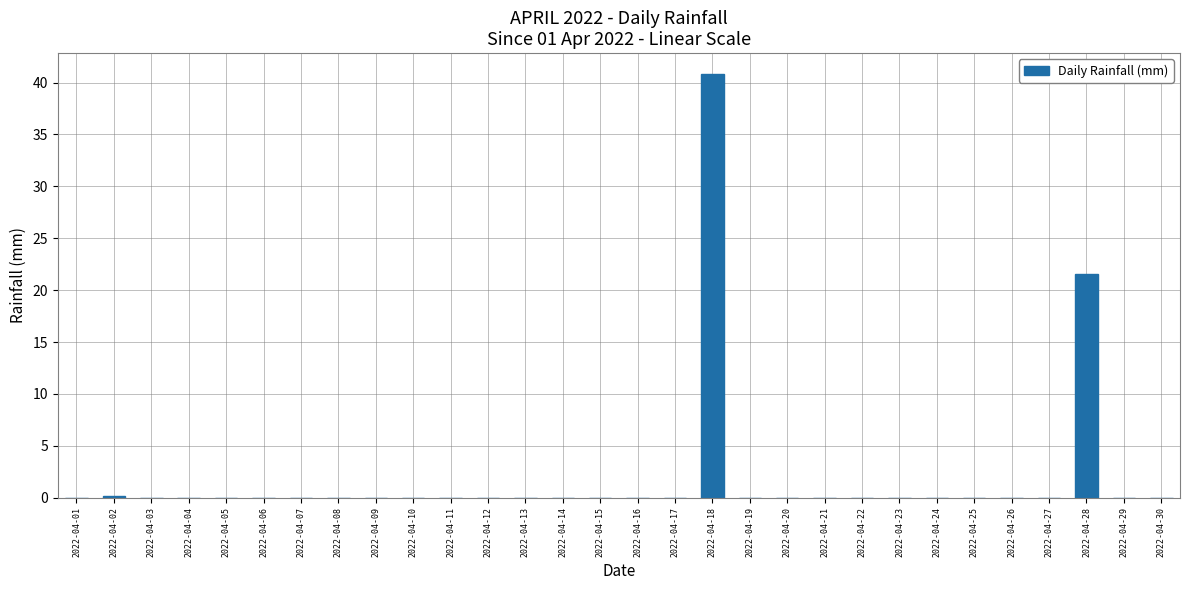

Reading left to right, what are all the values shown in this chart?

2022-04-01=0.0	2022-04-02=0.2	2022-04-03=0.0	2022-04-04=0.0	2022-04-05=0.0	2022-04-06=0.0	2022-04-07=0.0	2022-04-08=0.0	2022-04-09=0.0	2022-04-10=0.0	2022-04-11=0.0	2022-04-12=0.0	2022-04-13=0.0	2022-04-14=0.0	2022-04-15=0.0	2022-04-16=0.0	2022-04-17=0.0	2022-04-18=40.8	2022-04-19=0.0	2022-04-20=0.0	2022-04-21=0.0	2022-04-22=0.0	2022-04-23=0.0	2022-04-24=0.0	2022-04-25=0.0	2022-04-26=0.0	2022-04-27=0.0	2022-04-28=21.6	2022-04-29=0.0	2022-04-30=0.0